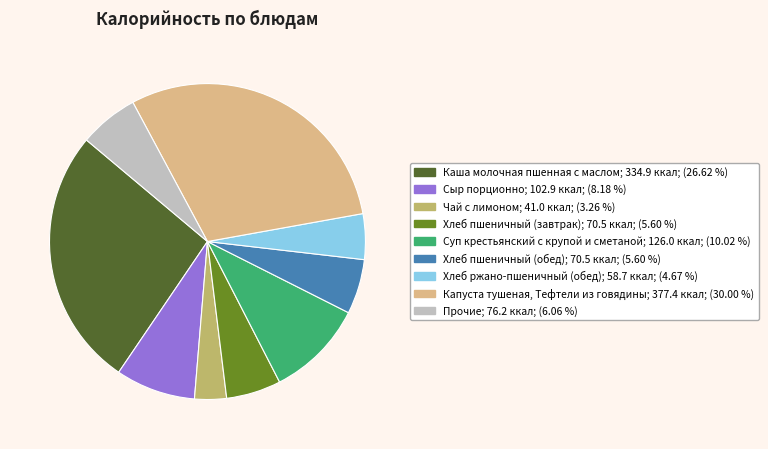

Is there any slice that represents more than half of the pie?

No